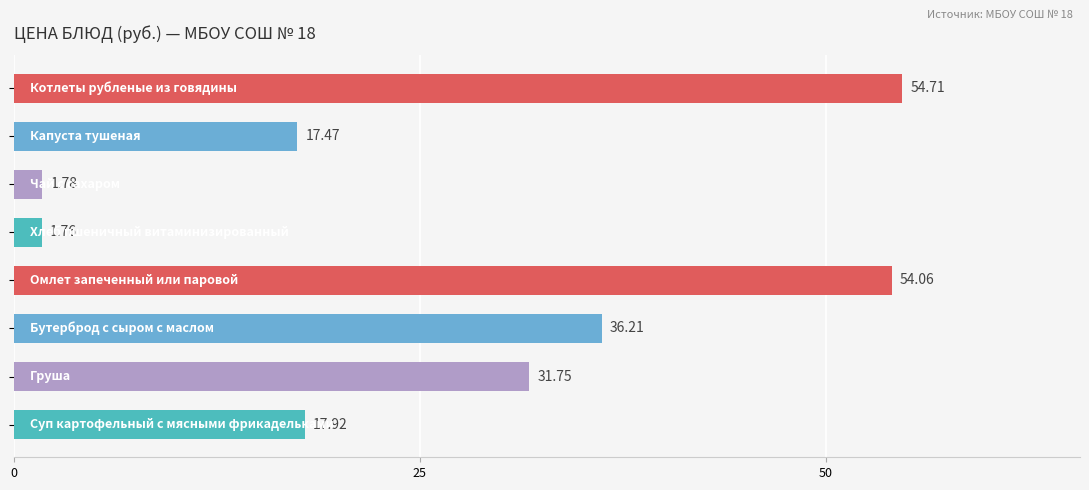

What is the difference between the second highest and second lowest values?

52.3